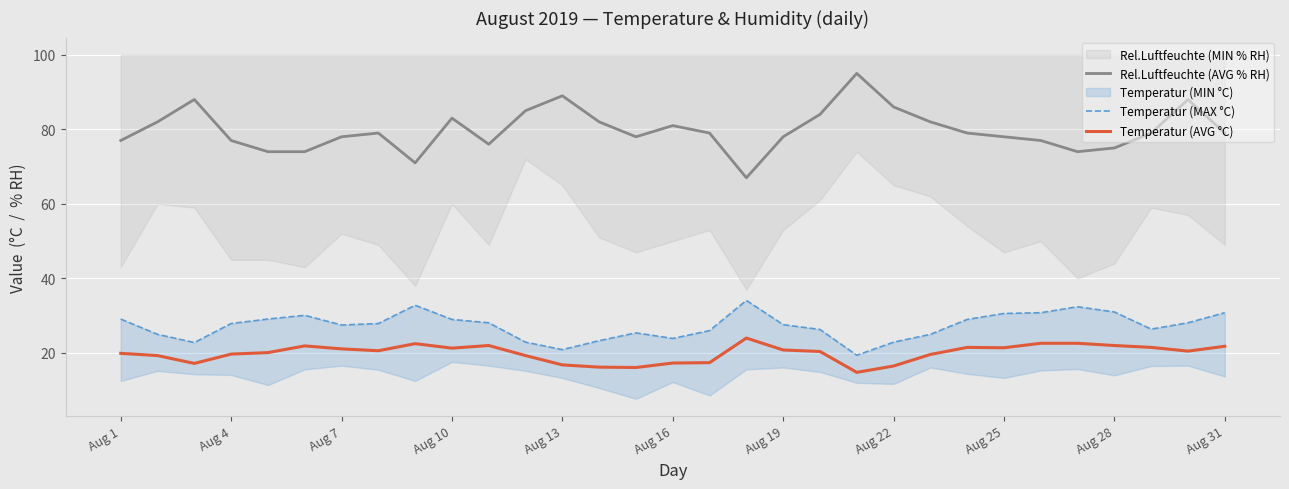

What is the maximum value for Temperatur (AVG °C)?

24.0